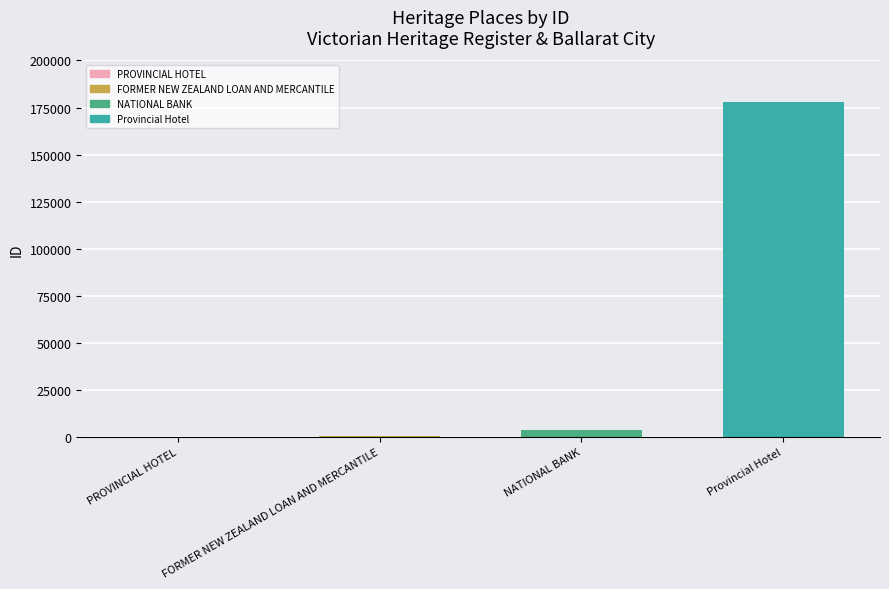

Where is the data nearest to the value 88986?

NATIONAL BANK